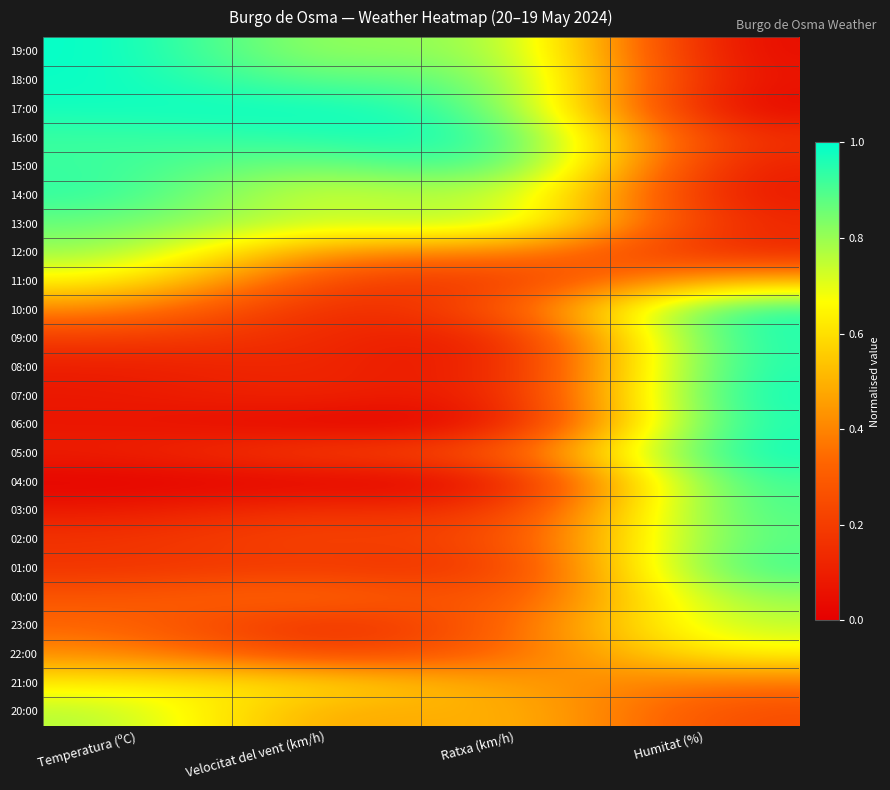

What is the difference between the highest and lowest values at Velocitat del vent (km/h)?

1.0